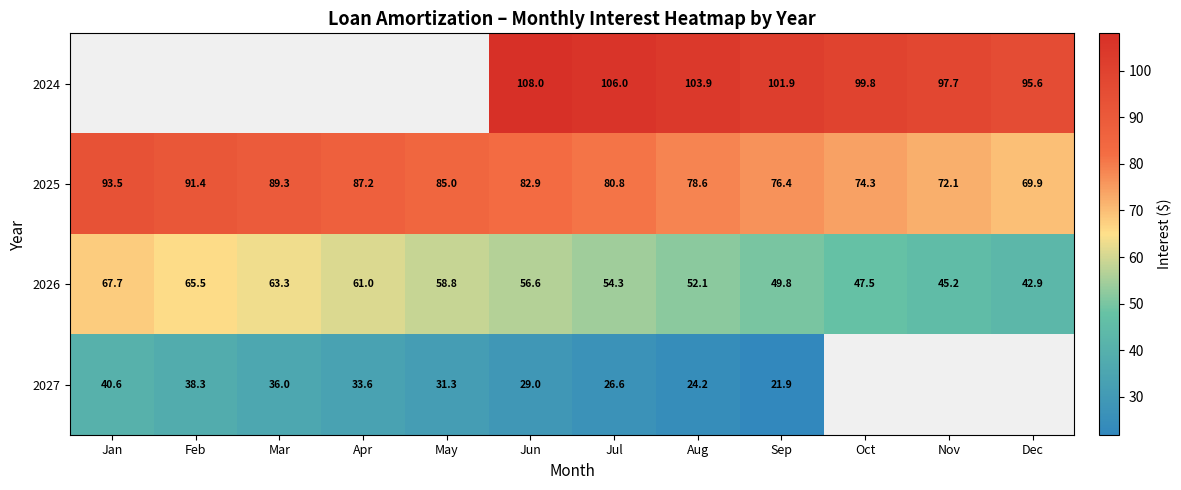

List the labels in order of 2026 value, largest first.

Jan, Feb, Mar, Apr, May, Jun, Jul, Aug, Sep, Oct, Nov, Dec